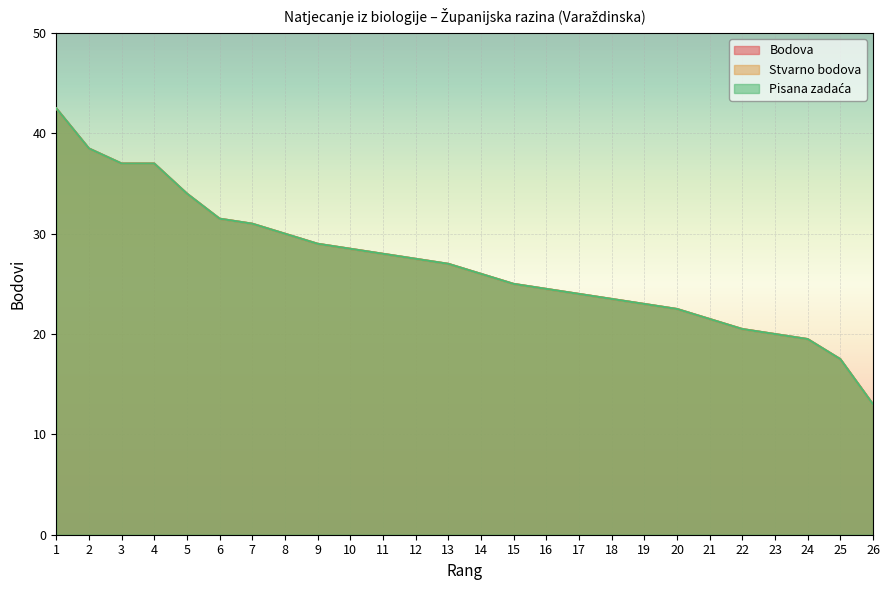

True or false: Stvarno bodova has a value of 51.9 at 6.

False